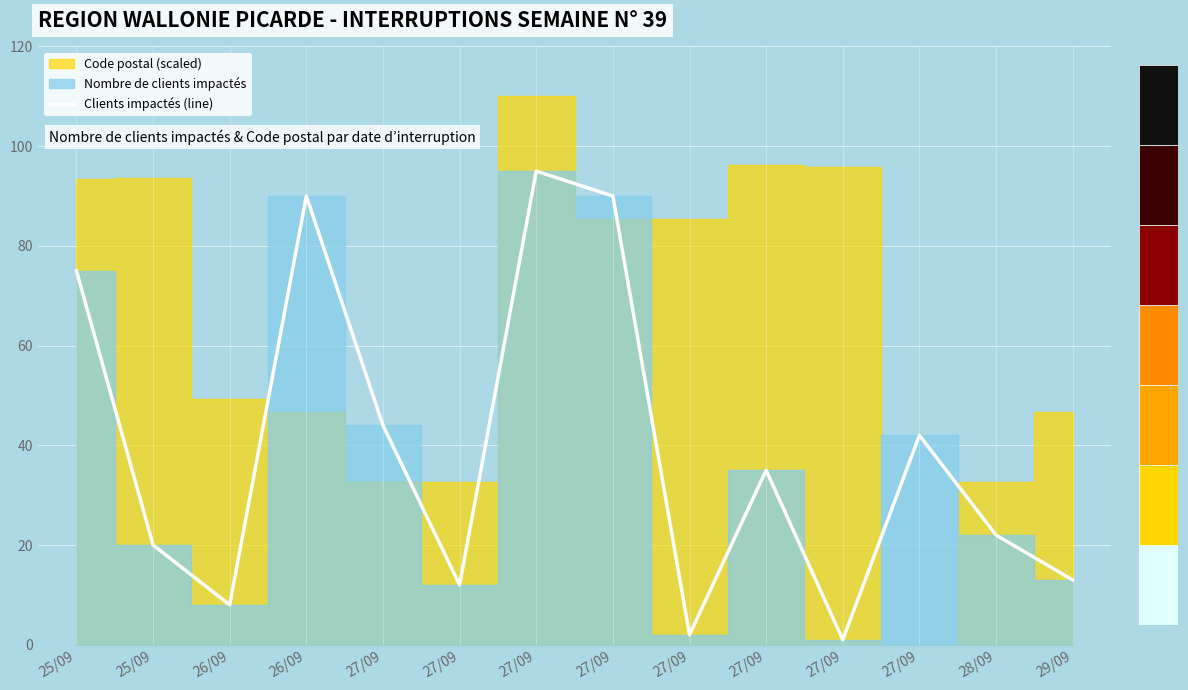

Is it true that the value at 25/09 is 36?

False